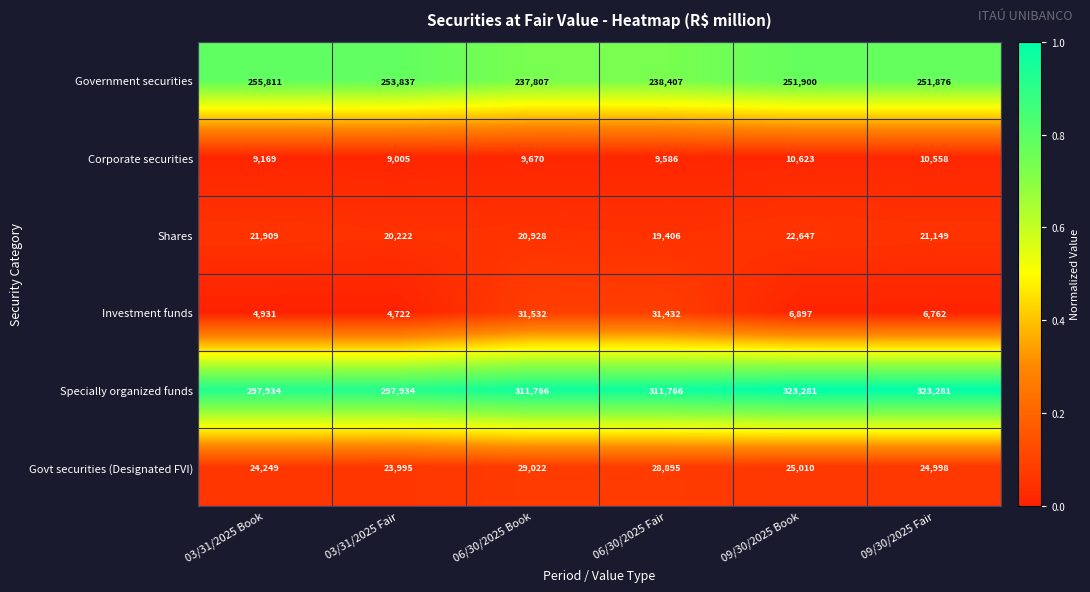

What is the total value across all series at 09/30/2025 Book?

640358